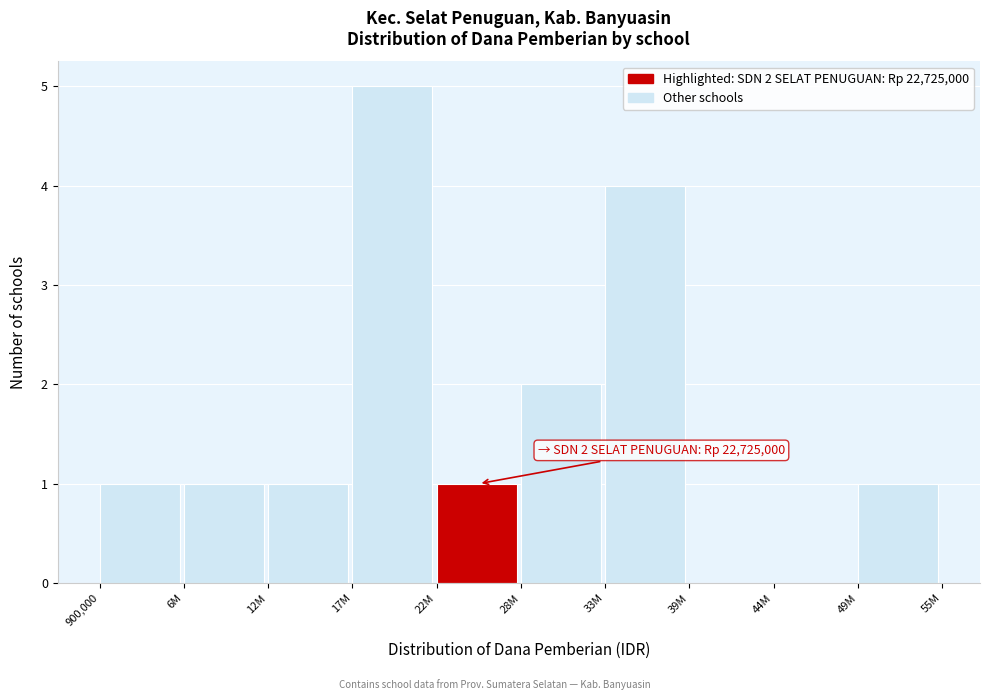

Reading right to left, transcribe all the data shown in this chart.

49M=1	44M=0	39M=0	33M=4	28M=2	22M=1	17M=5	12M=1	6M=1	900,000=1